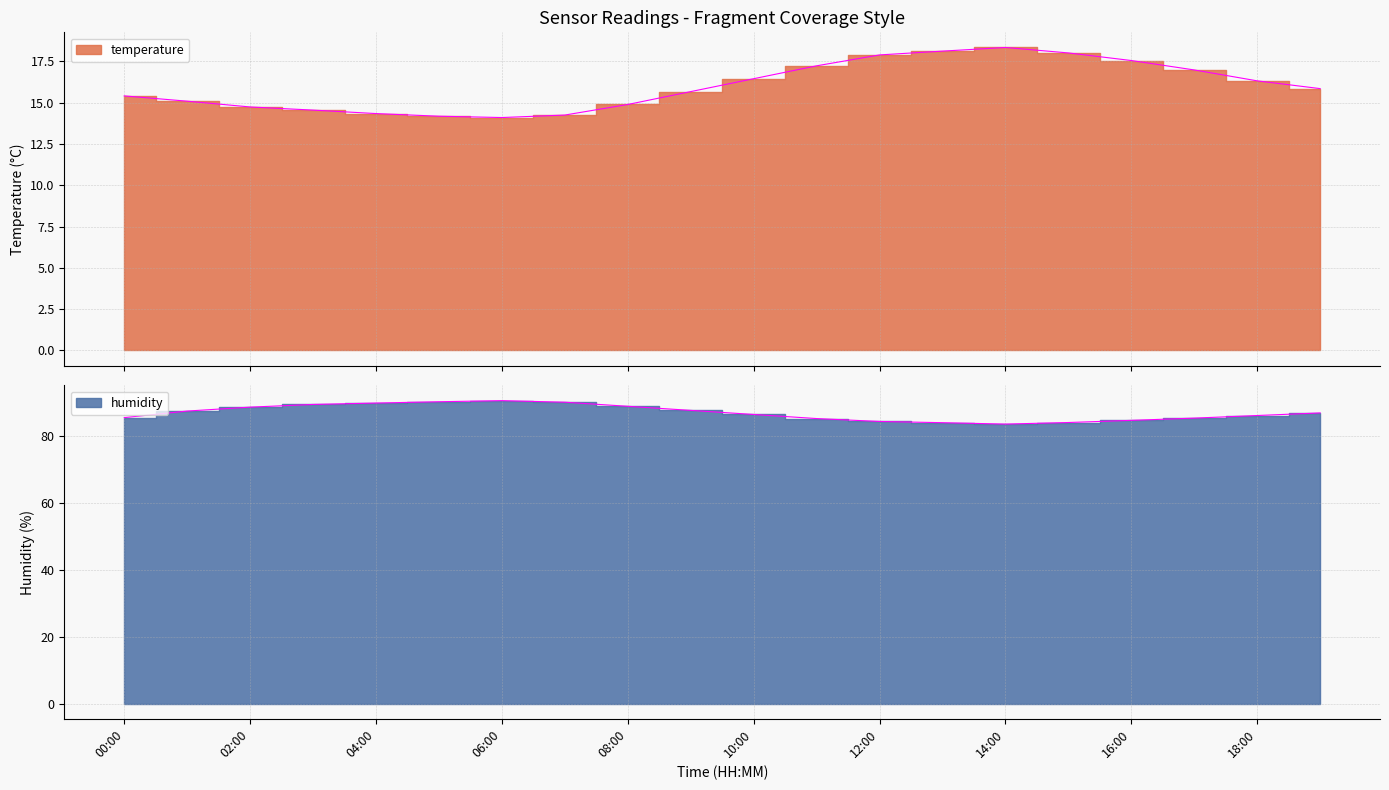

Which category has the highest value in the humidity series?

06:00